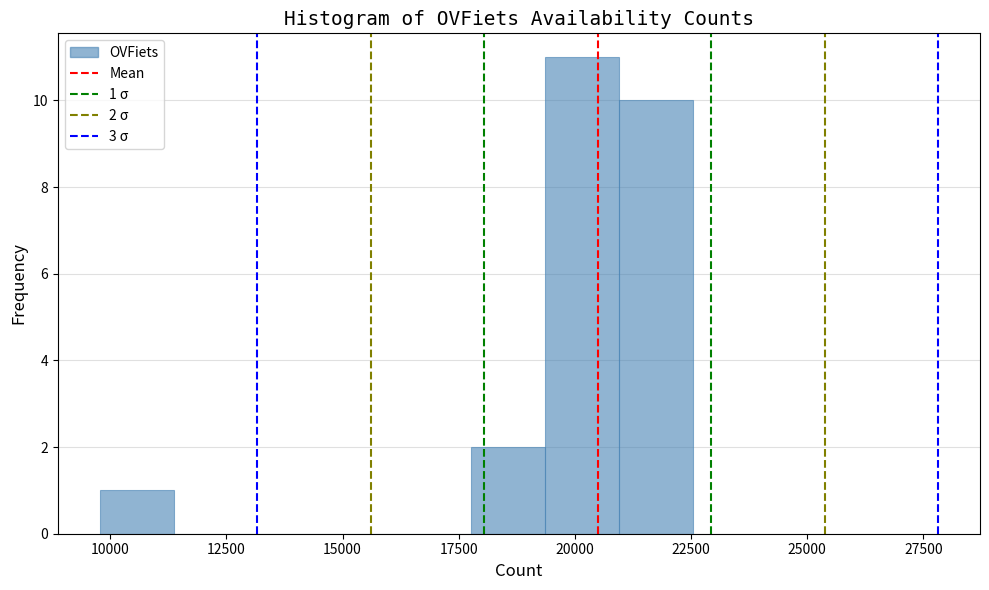

Read against the x-axis, roughly where is the centre of the tallest bar?

20000